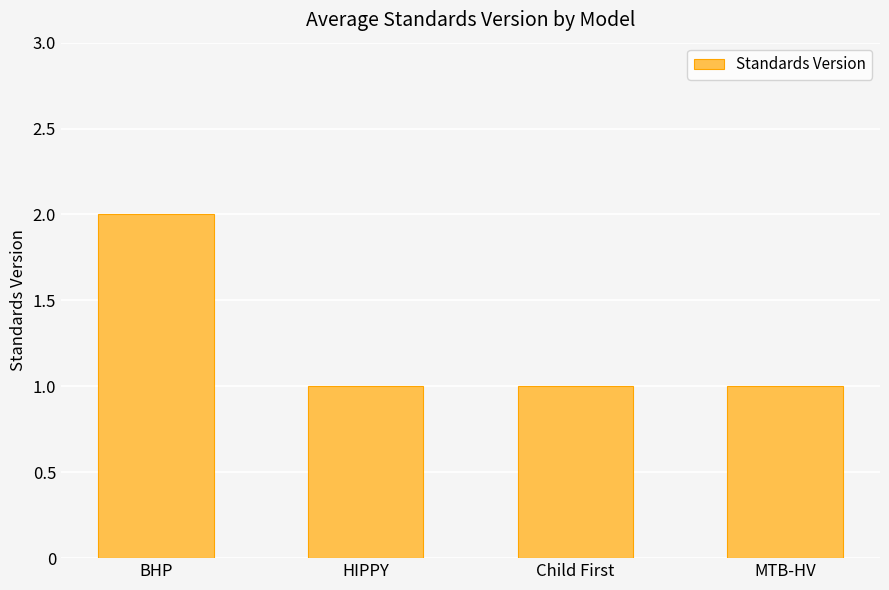

Reading left to right, what are all the values shown in this chart?

2	1	1	1